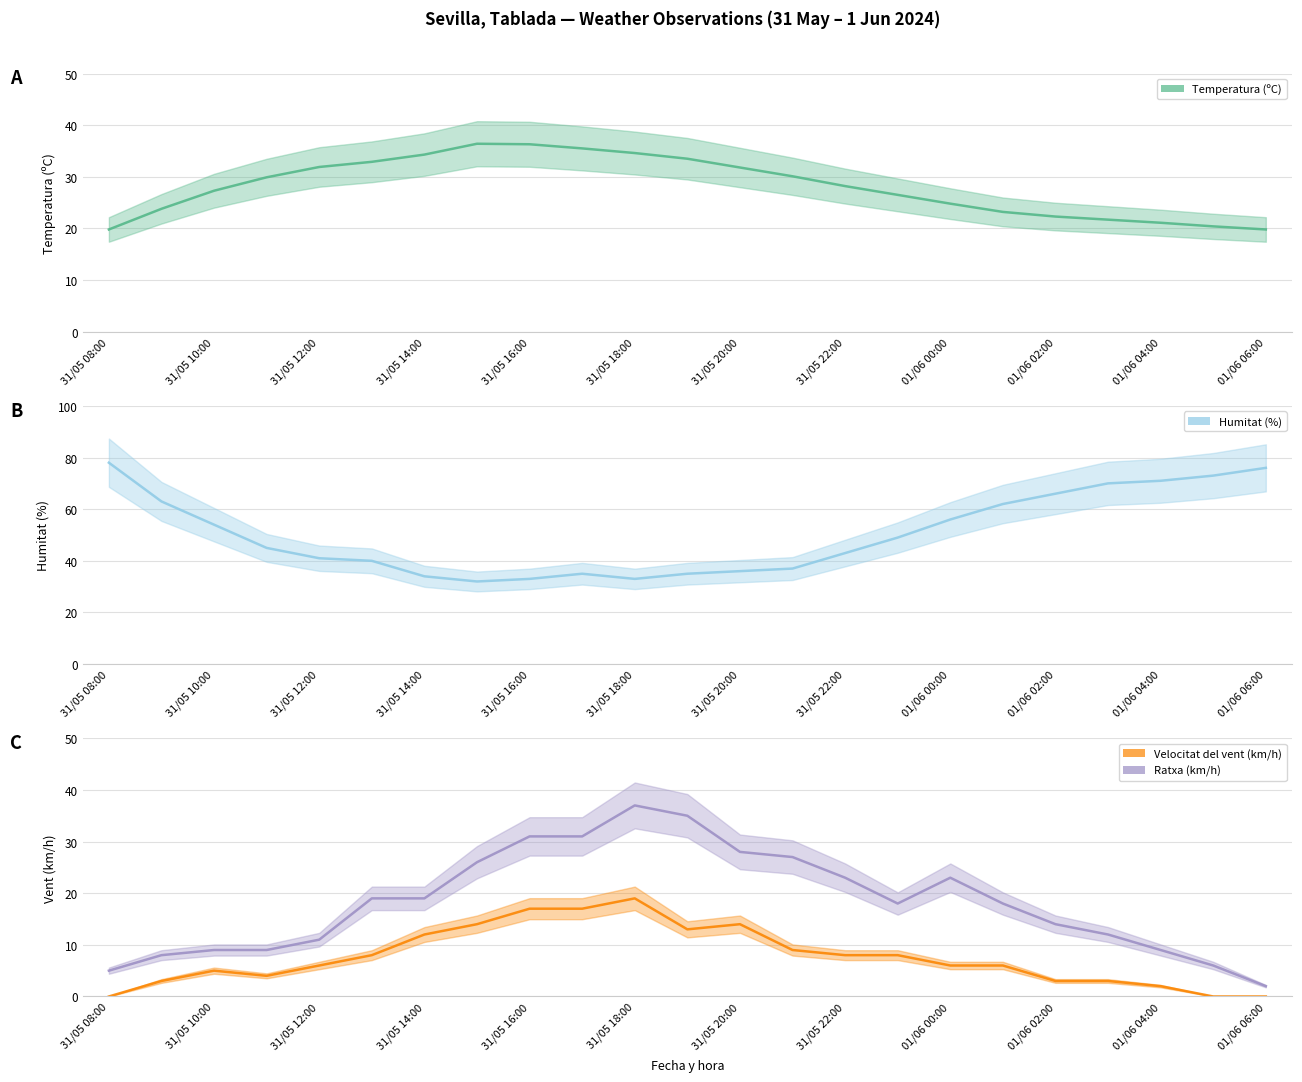

Reading left to right, transcribe all the data shown in this chart.

Temperatura (ºC): 19.8	23.8	27.3	29.9	31.9	32.9	34.3	36.4	36.3	35.5	34.6	33.5	31.8	30.1	28.2	26.5	24.8	23.2	22.3	21.7	21.1	20.4	19.8
Humitat (%): 78.0	63.0	54.0	45.0	41.0	40.0	34.0	32.0	33.0	35.0	33.0	35.0	36.0	37.0	43.0	49.0	56.0	62.0	66.0	70.0	71.0	73.0	76.0
Velocitat del vent (km/h): 0.0	3.0	5.0	4.0	6.0	8.0	12.0	14.0	17.0	17.0	19.0	13.0	14.0	9.0	8.0	8.0	6.0	6.0	3.0	3.0	2.0	0.0	0.0
Ratxa (km/h): 5.0	8.0	9.0	9.0	11.0	19.0	19.0	26.0	31.0	31.0	37.0	35.0	28.0	27.0	23.0	18.0	23.0	18.0	14.0	12.0	9.0	6.0	2.0